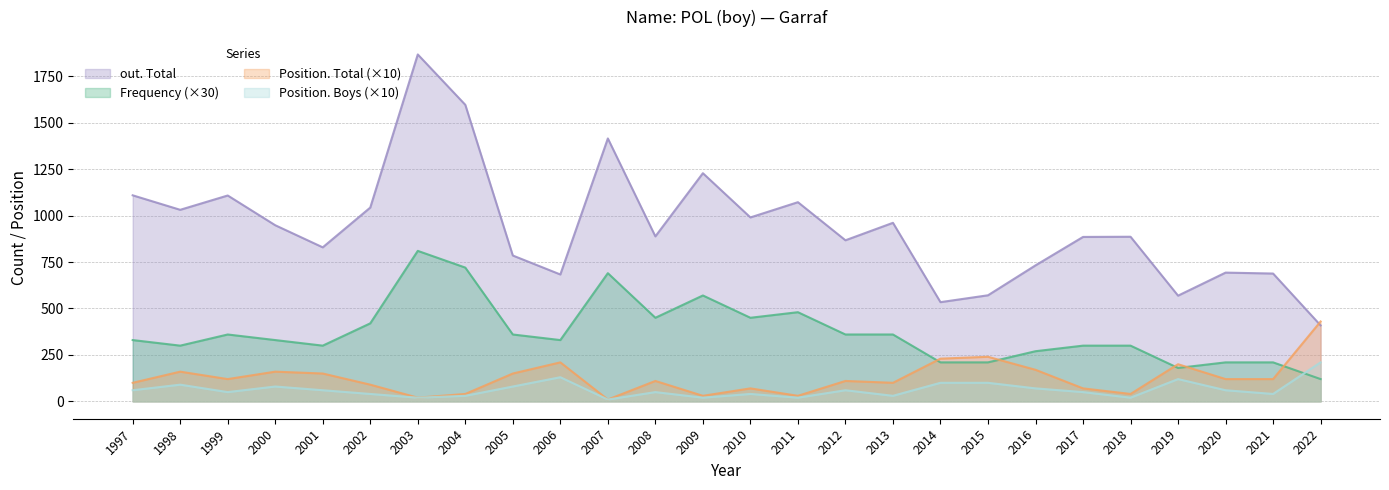

How many lines are shown in the chart?

4